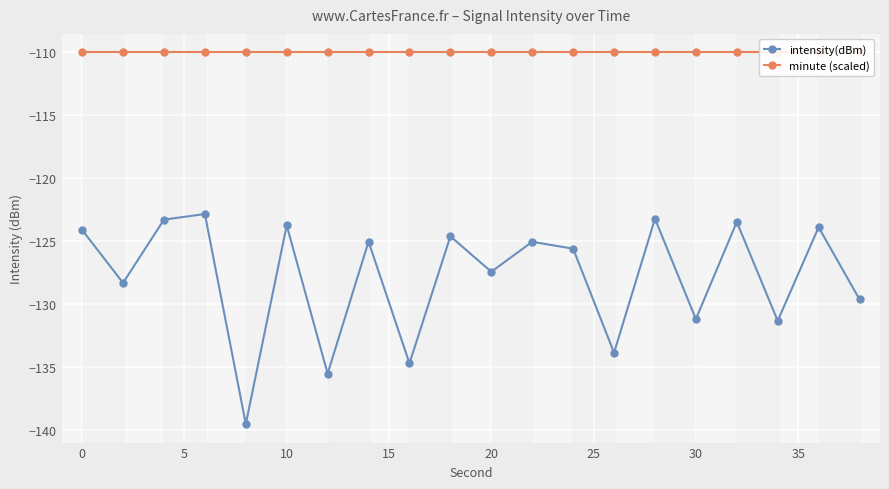

How many values in the intensity(dBm) series are below -125?

12